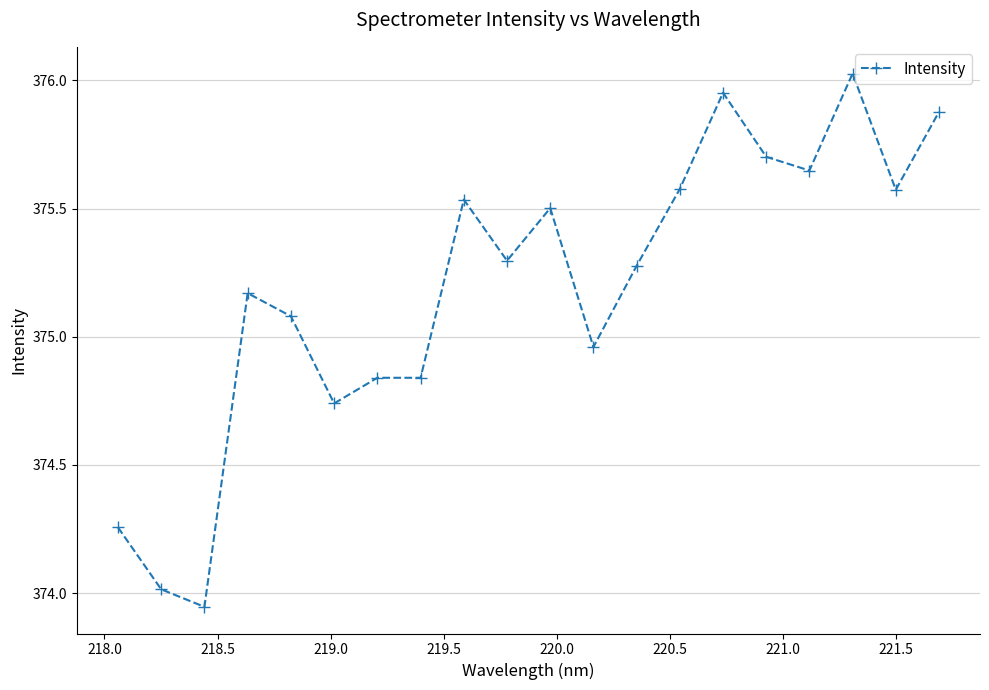

What is the difference between the maximum and minimum values?

2.1